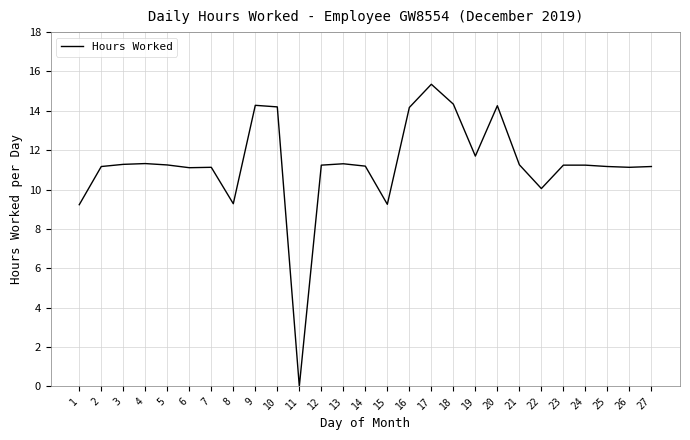

Does the chart display data point markers on the line(s)?

No